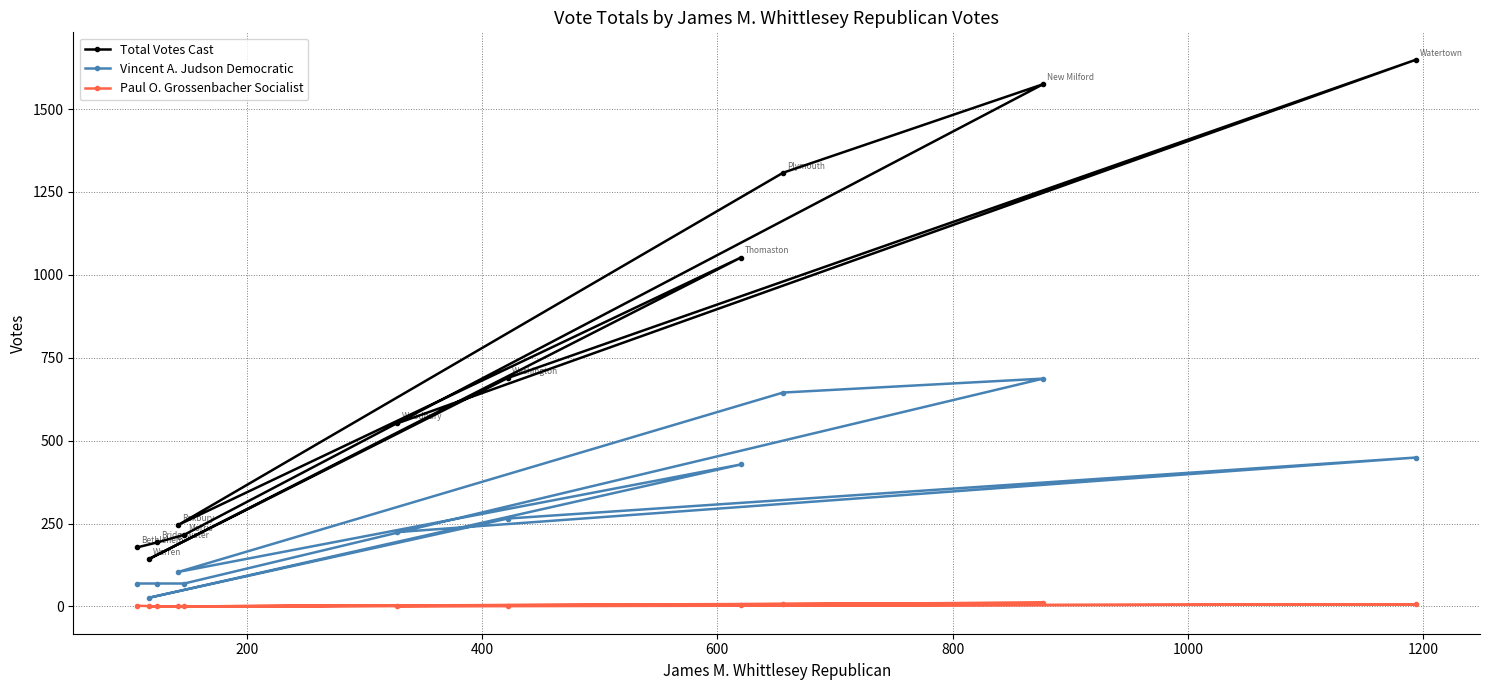

Rank the series by their average value, from lowest to highest.

Paul O. Grossenbacher Socialist, Vincent A. Judson Democratic, Total Votes Cast